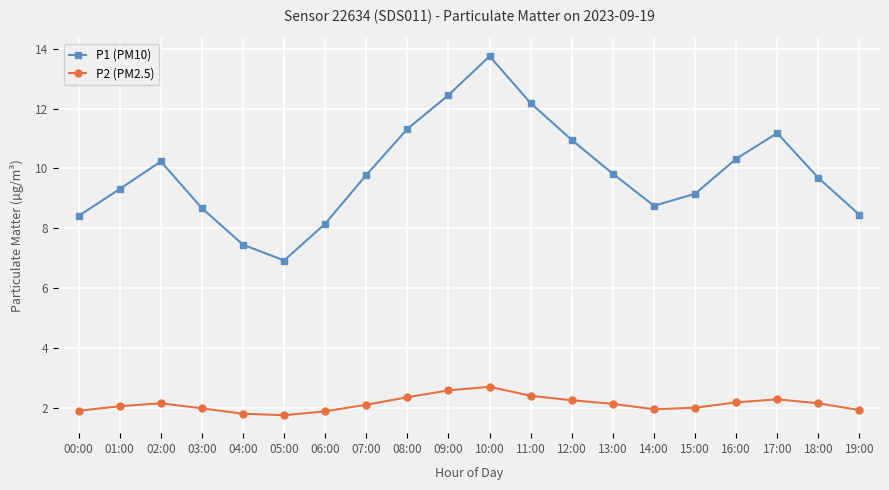

What is the approximate value of P1 (PM10) at 10:00?

13.8